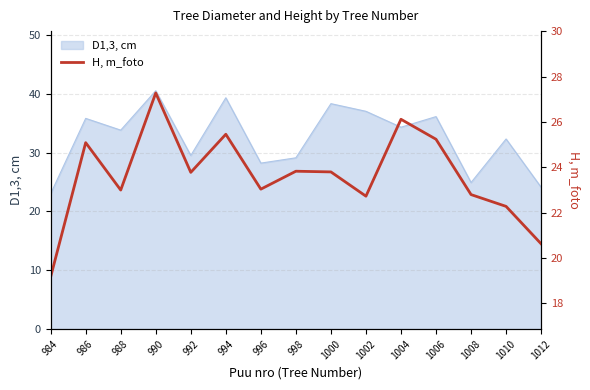

Is it true that the value at 990 is 27.3?

True